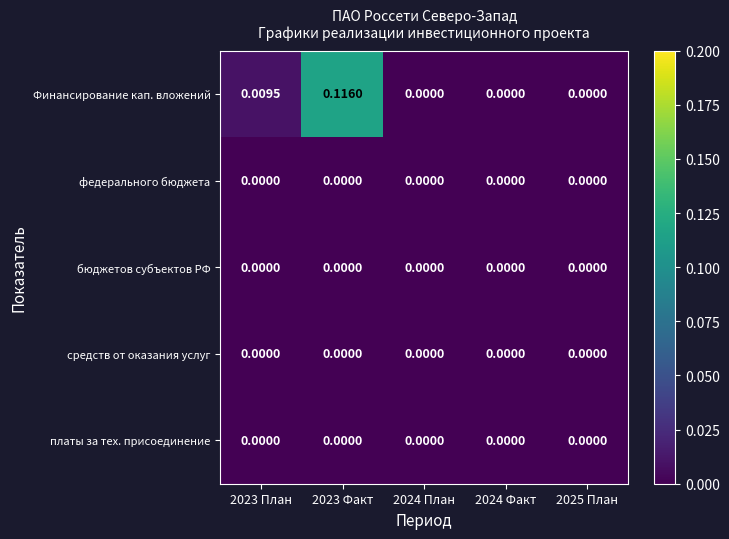

Which series has the largest total across all categories?

Финансирование кап. вложений